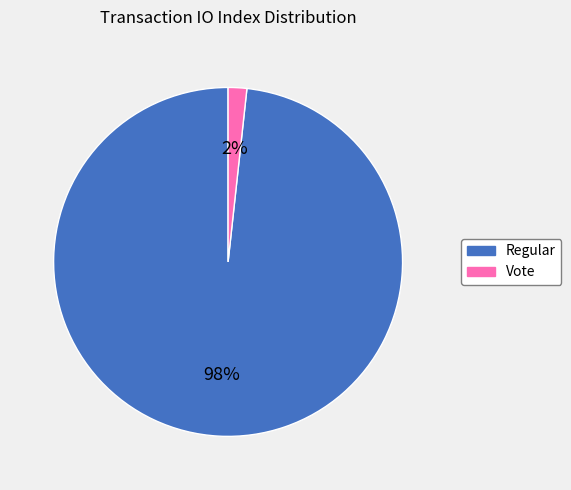

Is it true that Regular is 98% of the pie?

True